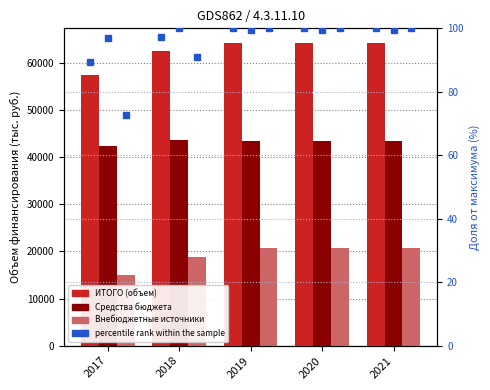

Is the value of percentile rank (Внебюджет) at 2019 greater than the value of percentile rank (ИТОГО) at 2021?

No